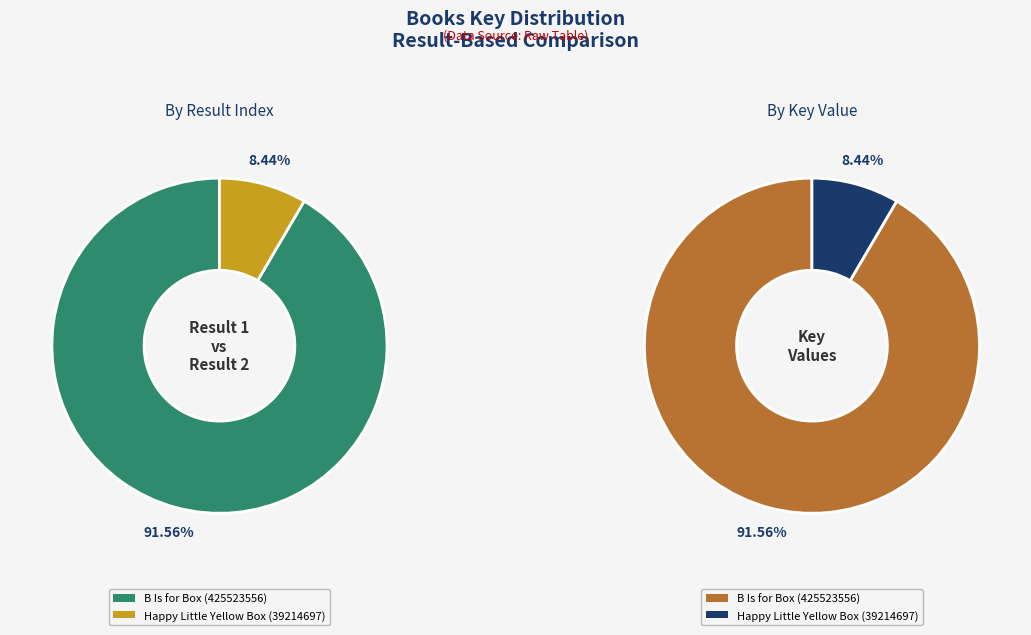

Count the number of slices in the pie.

2